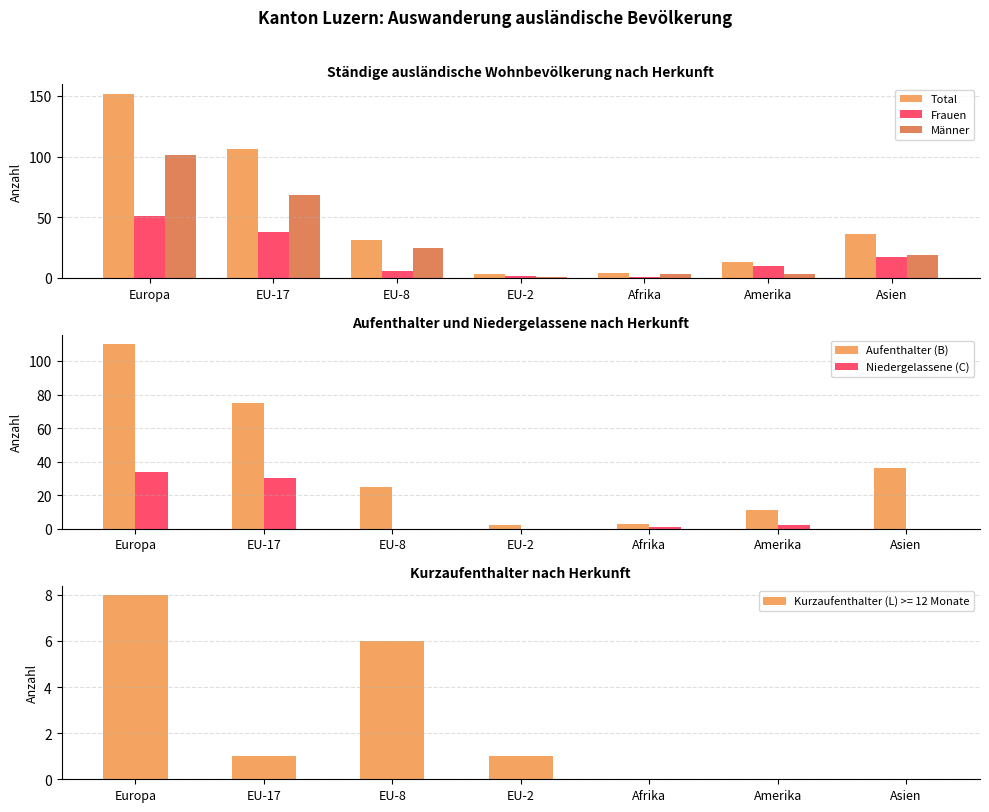

How many groups of bars are there?

7